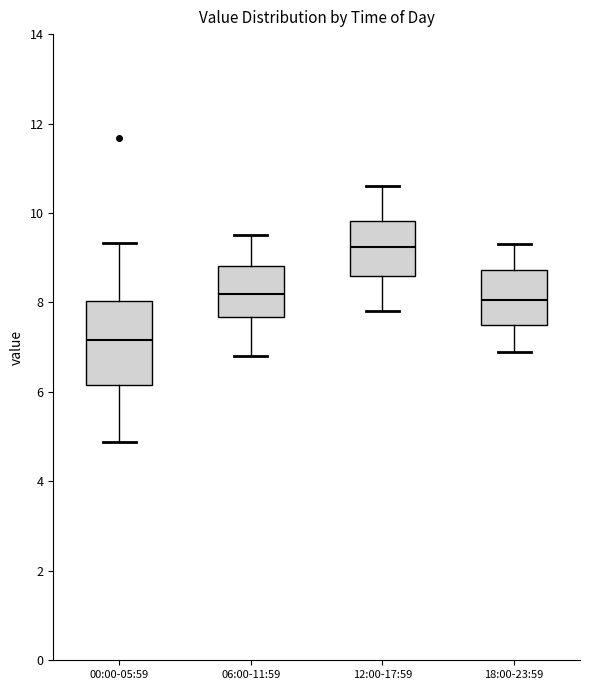

Which box has the lowest median line?

00:00-05:59